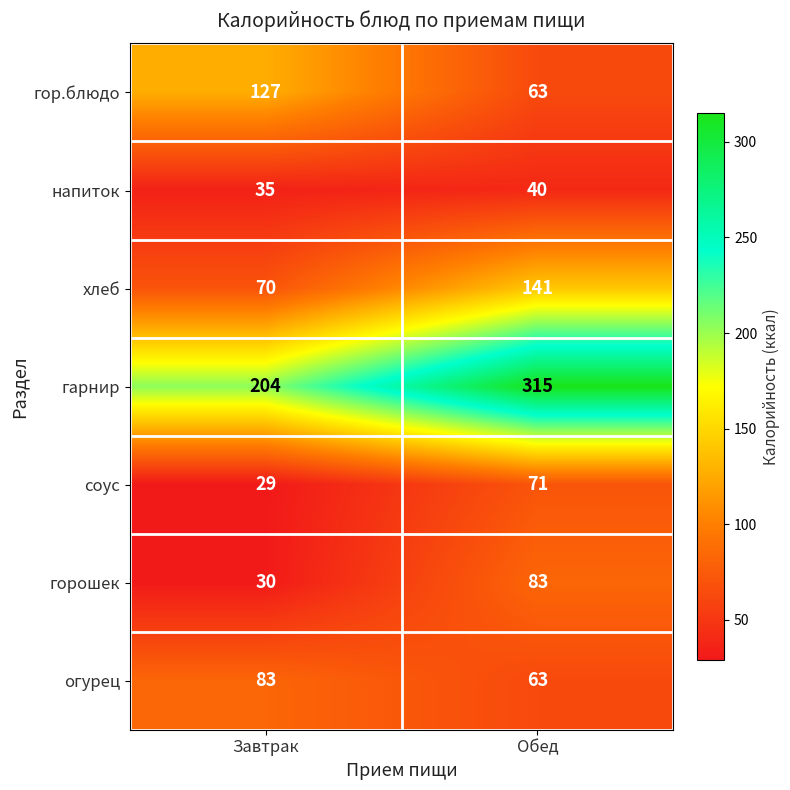

Which category has the highest value across all series?

Обед